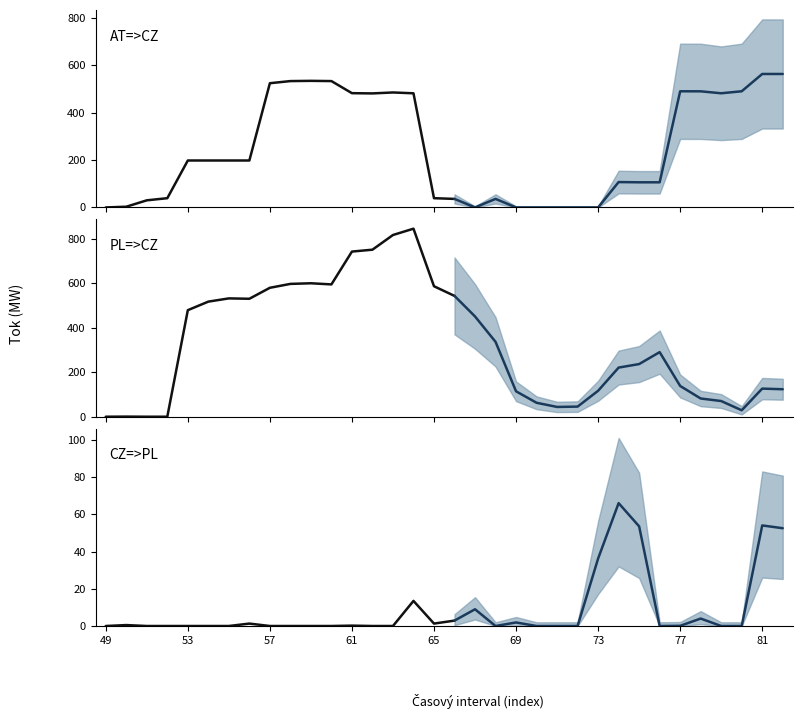

Which label corresponds to the smallest value in the chart?

49